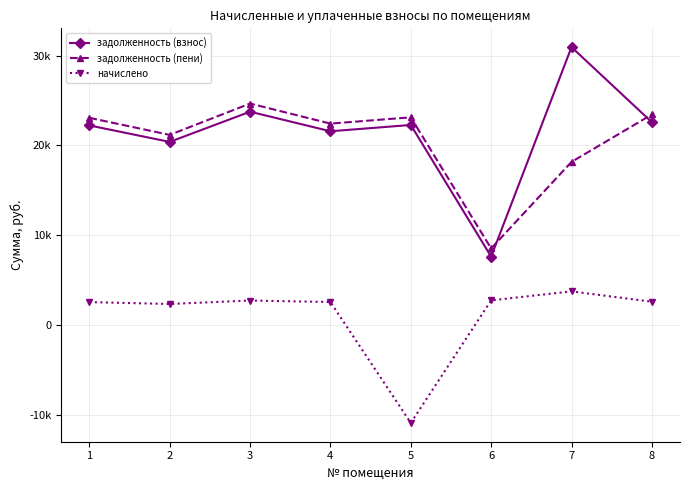

At which category does the chart reach its peak across all series?

7